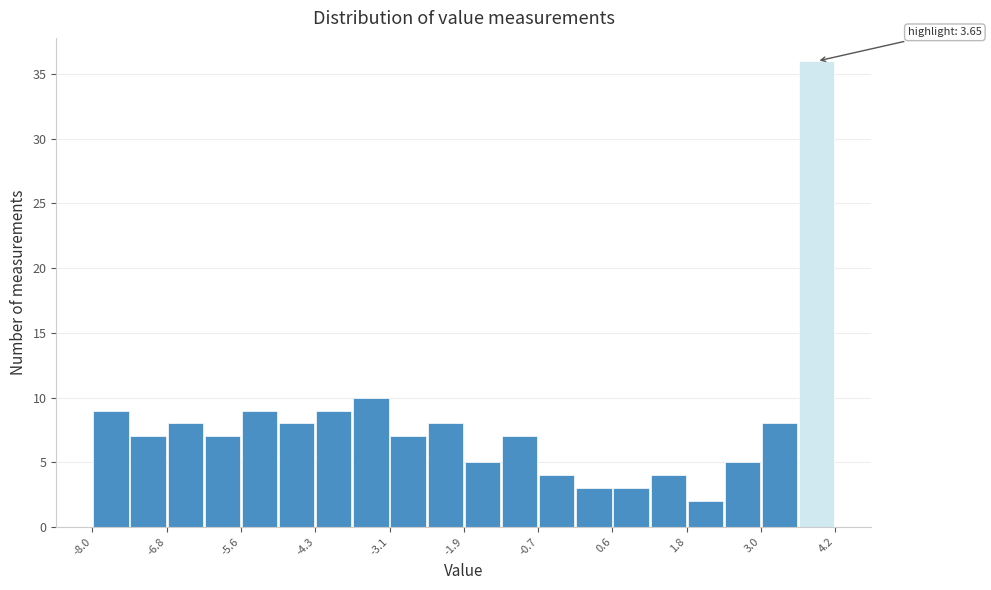

Around what value on the x-axis is the tallest bar? Give the approximate position of its centre, as read against the axis.

4.0